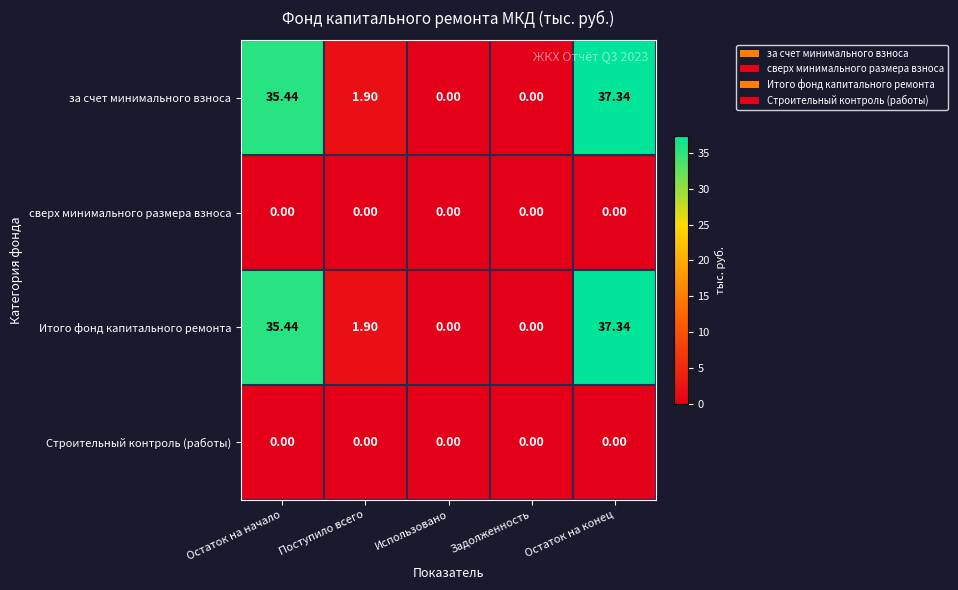

At which label does Итого фонд капитального ремонта first exceed 1?

Остаток на начало